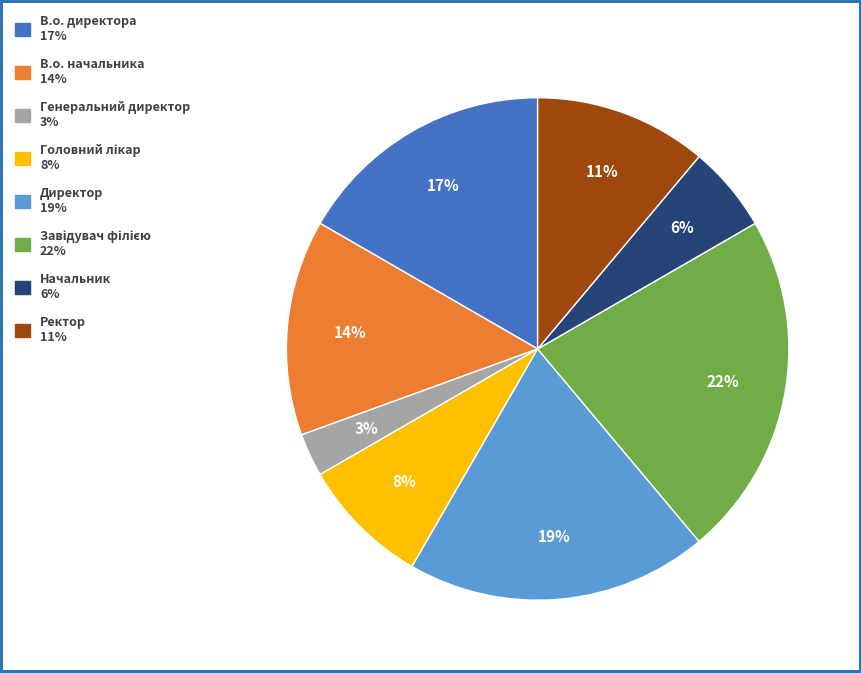

To the nearest percent, what is the difference between the largest and smallest slice percentages?

19%